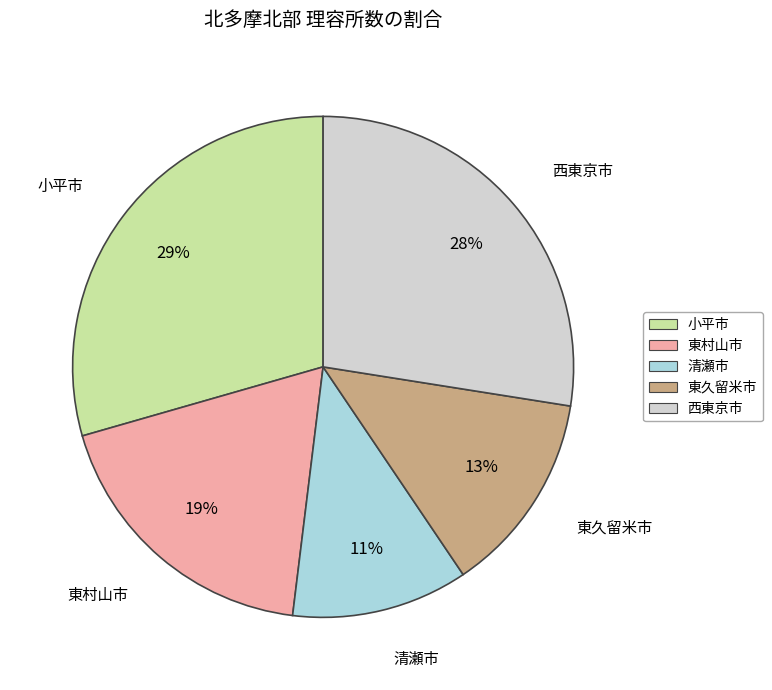

Is there a majority slice in this chart?

No